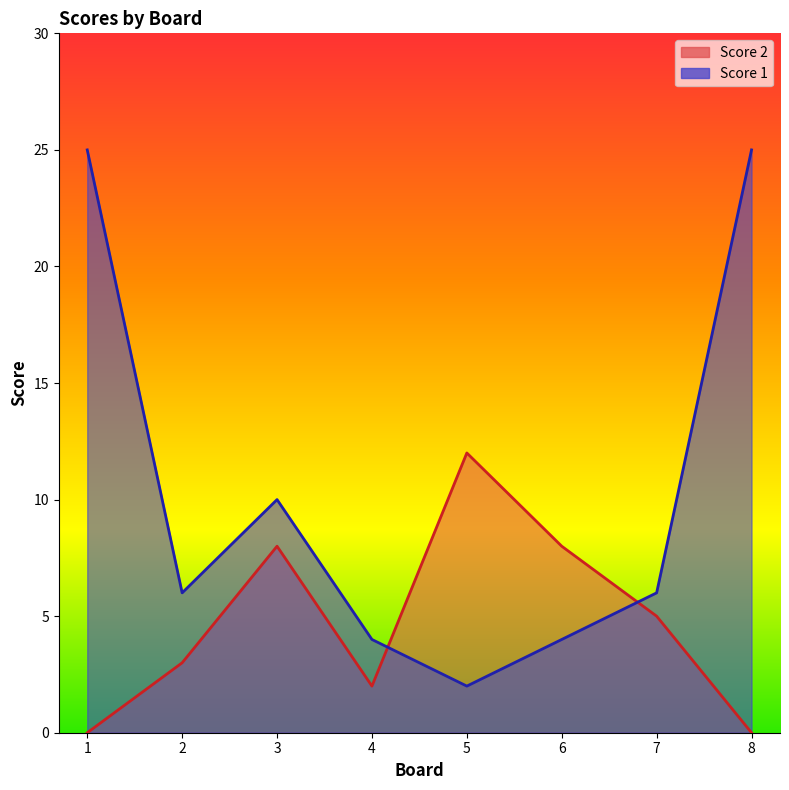

What is the average value of the Score 1 series?

10